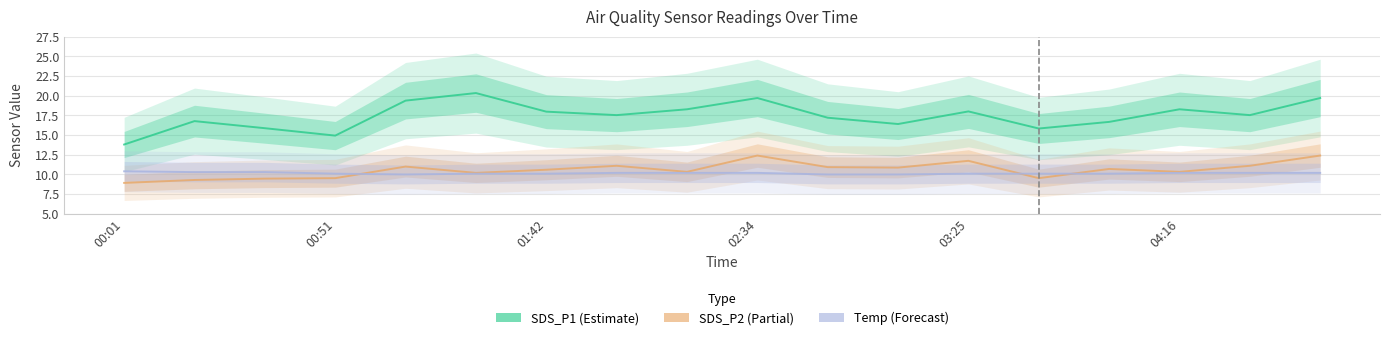

Is the value of SDS_P2 at 04:16 greater than the value of Temp at 16?

No